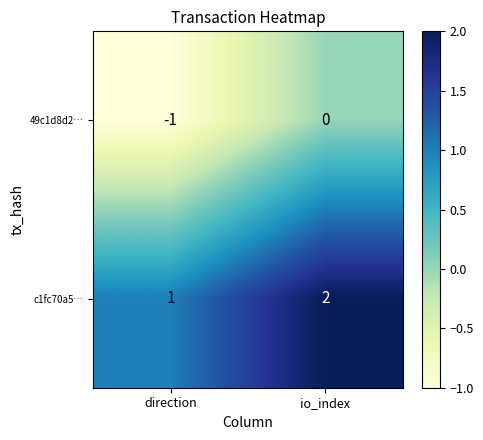

At which label is 49c1d8d2… closest to 0?

io_index